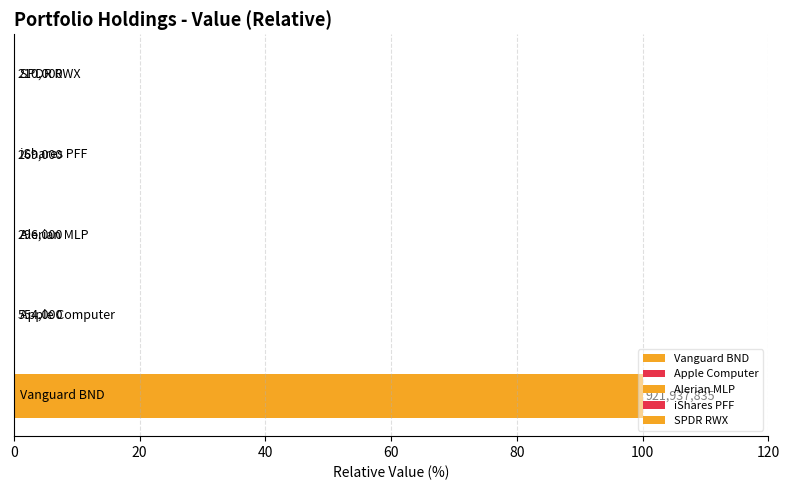

What is the sum of the values at iShares PFF and Vanguard BND?

100.0